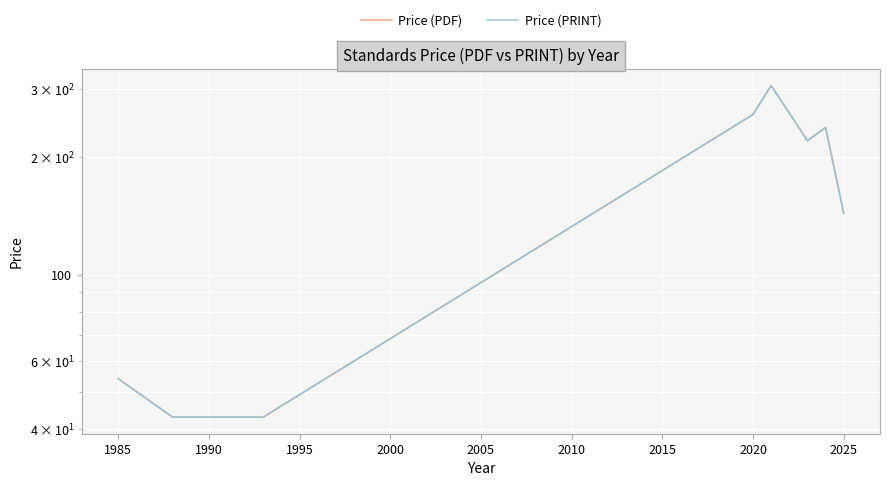

How many distinct data groups are displayed?

2